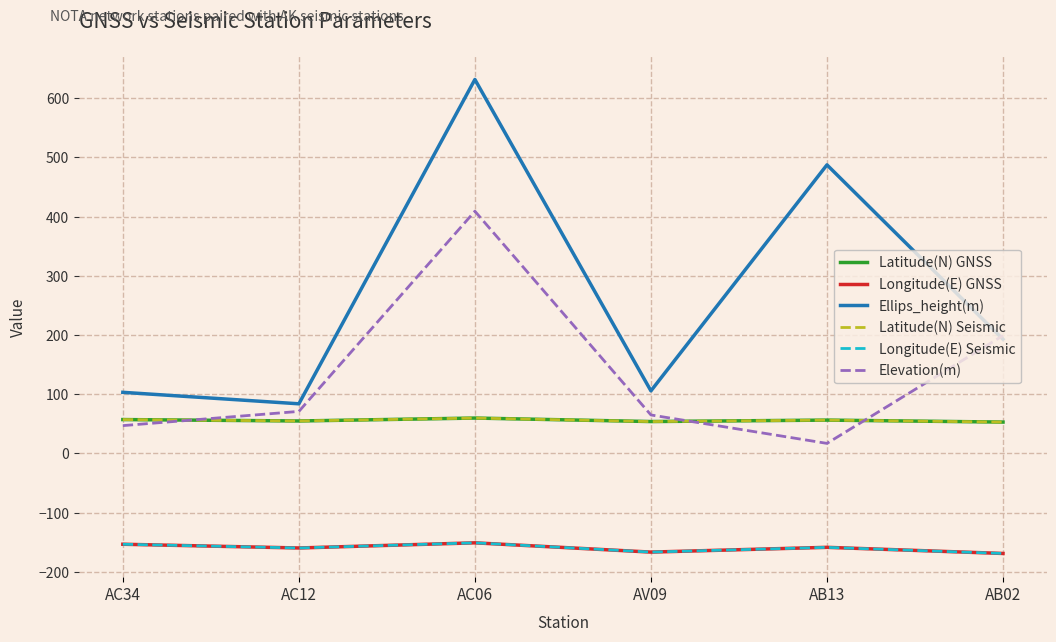

The Latitude(N) Seismic series shows 57.2 at AC34. True or false?

True